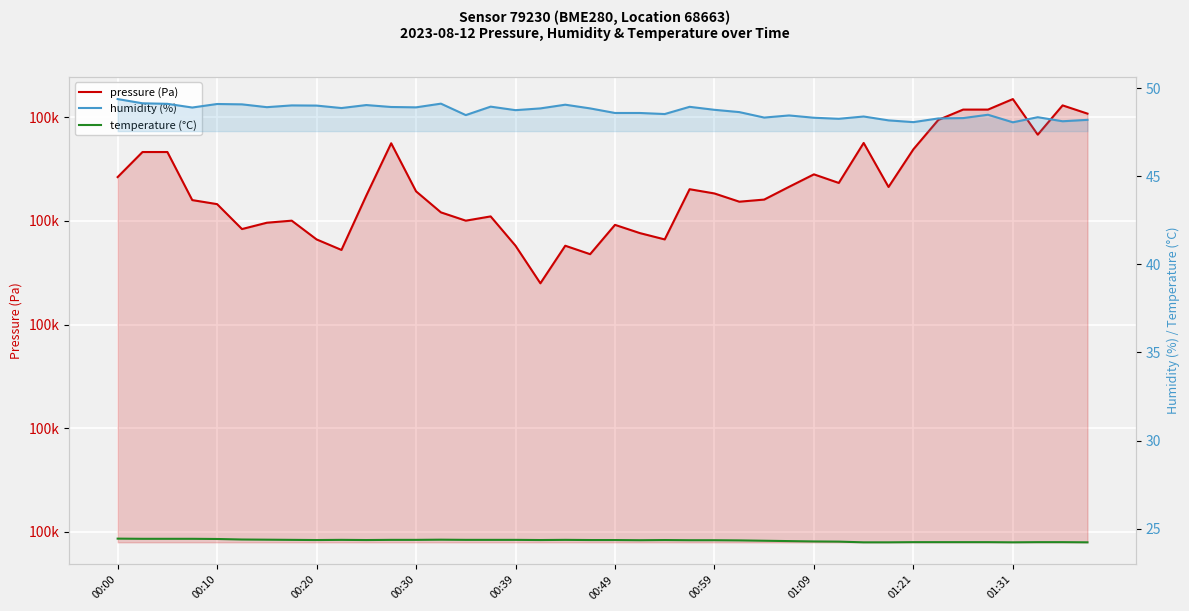

True or false: temperature (°C) and humidity (%) intersect in this chart.

False